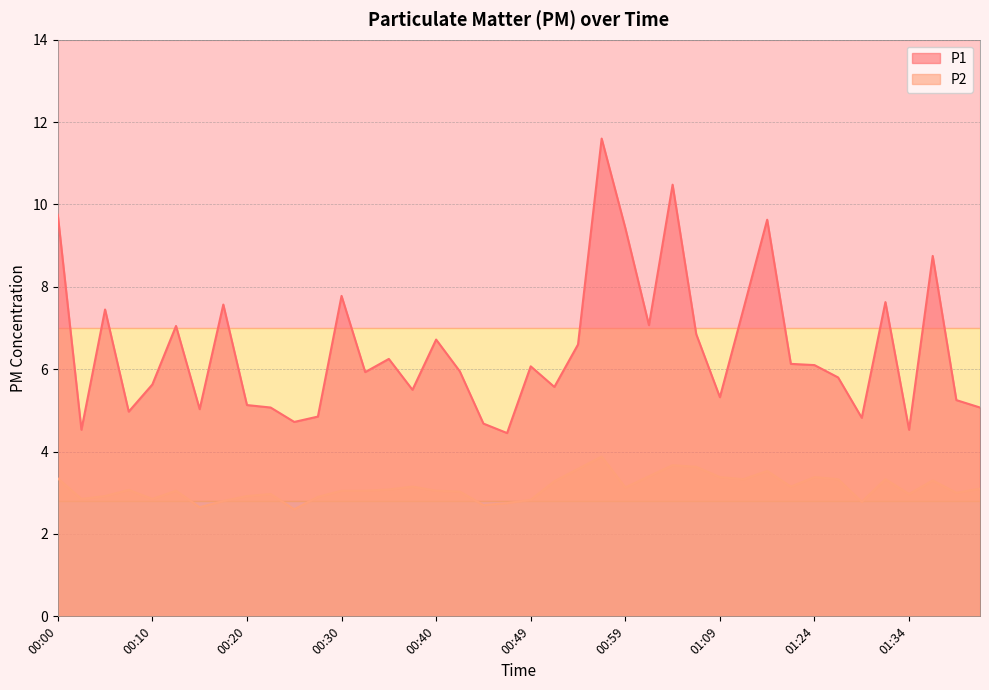

Which series changed the most between 00:54 and 01:02?

P1